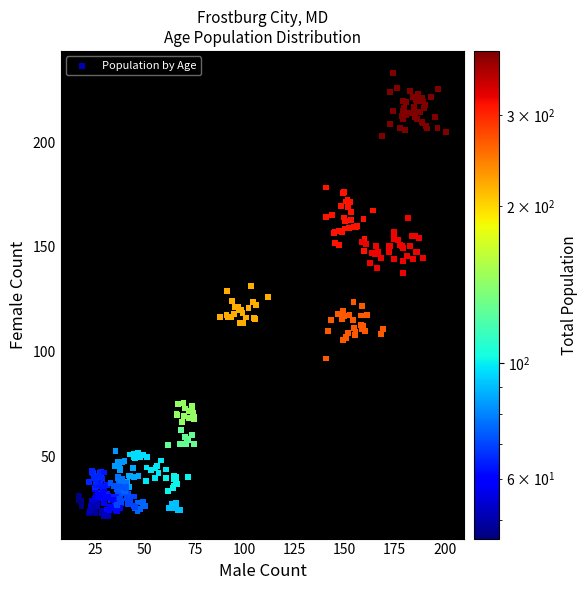

What is the range of X values (max minus min)?

183.6